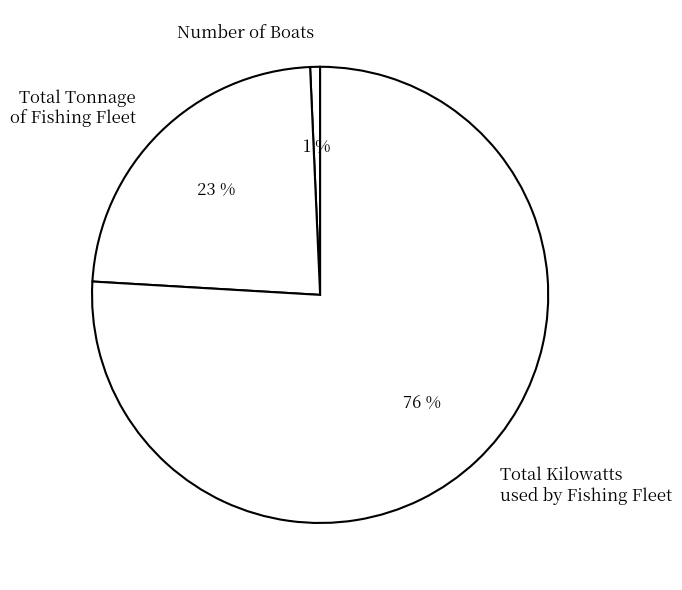

To the nearest percent, what percentage of the pie is Total Tonnage of Fishing Fleet?

23%